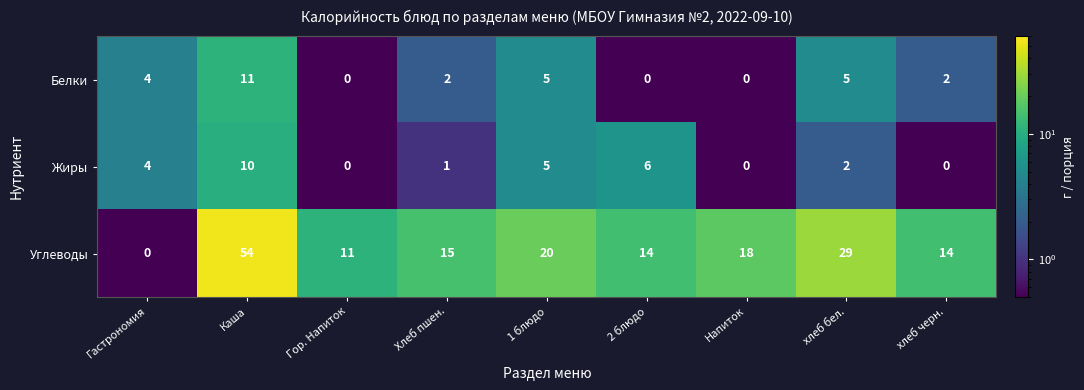

Reading right to left, what are all the values shown in this chart?

Белки: 2	5	0	0	5	2	0	11	4
Жиры: 0	2	0	6	5	1	0	10	4
Углеводы: 14	29	18	14	20	15	11	54	0